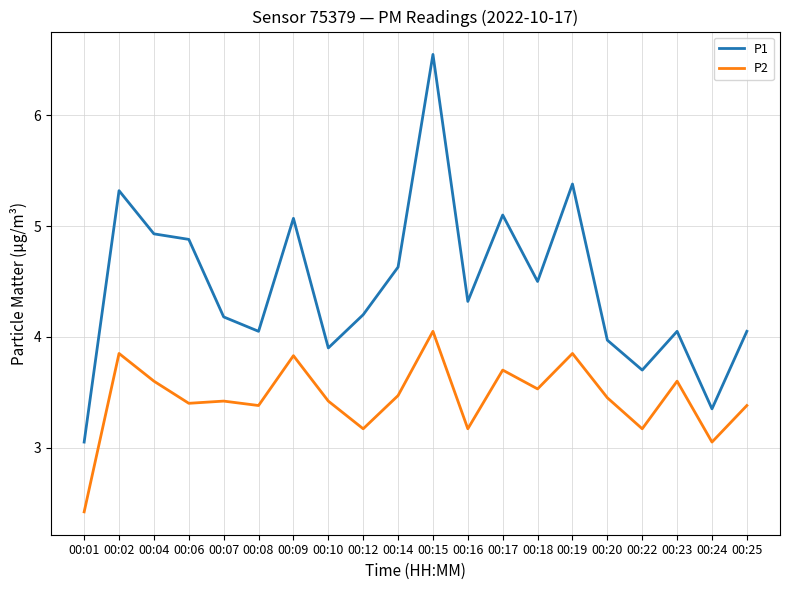

At which label does P2 first exceed 3?

00:02